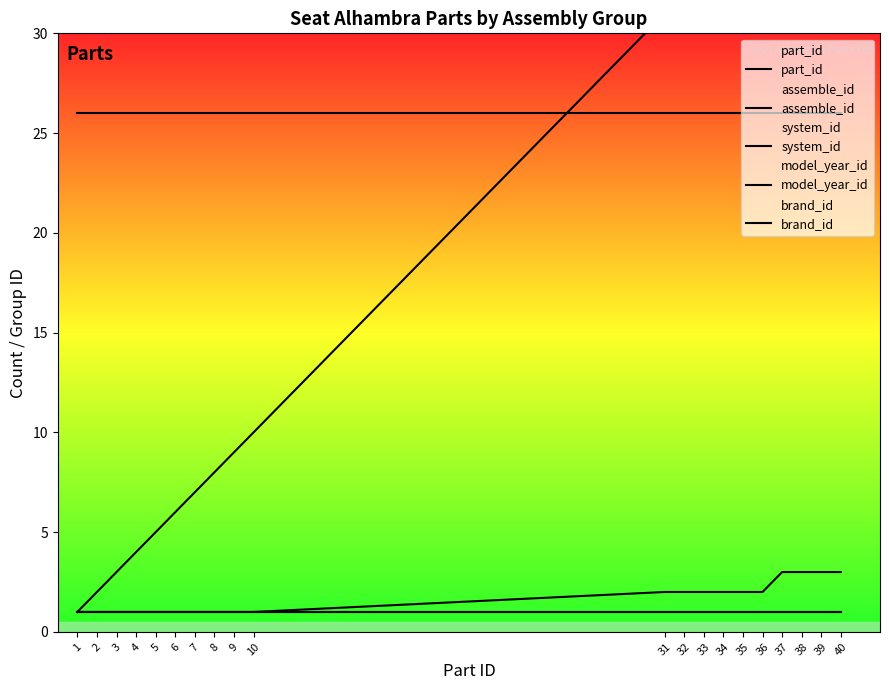

True or false: model_year_id and system_id intersect in this chart.

False